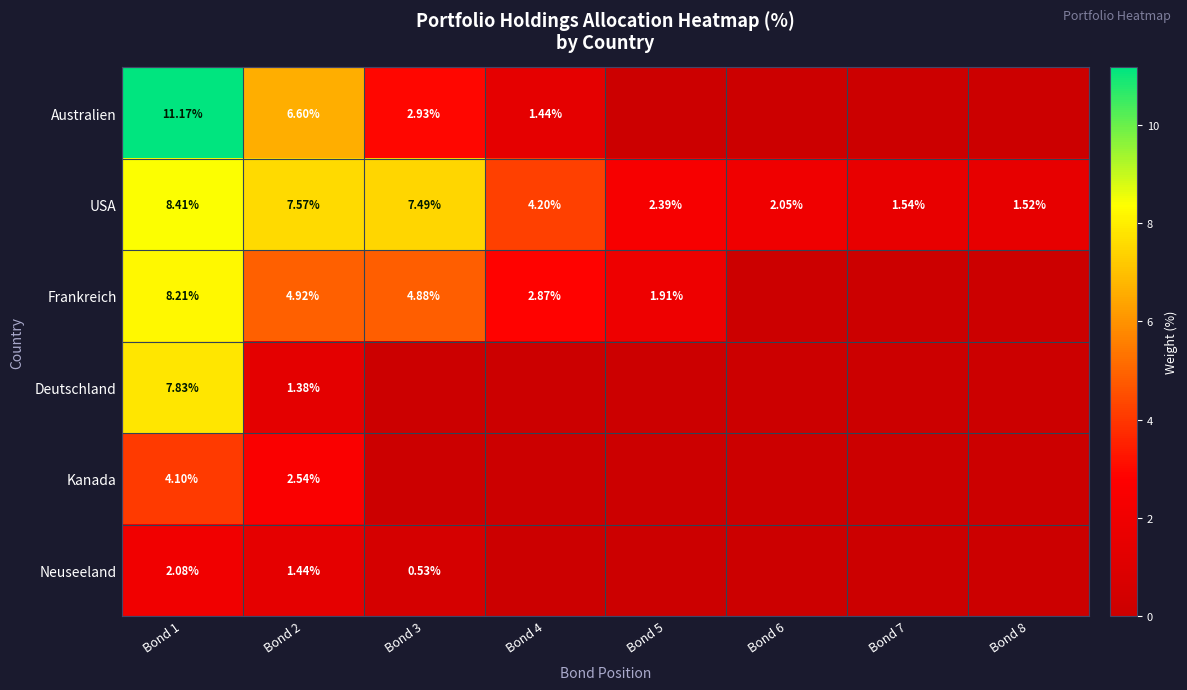

Count the number of data series in this chart.

6